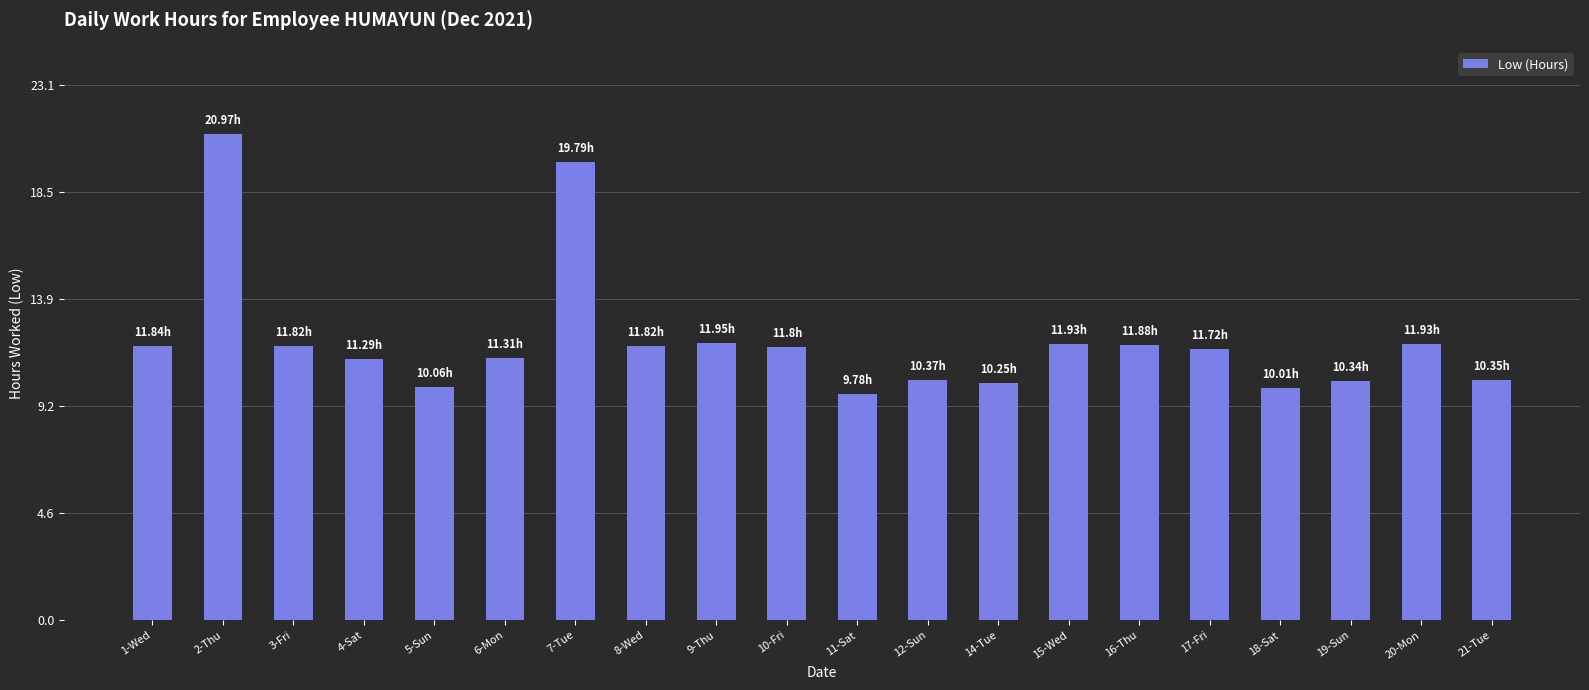

What is the change in value from 14-Tue to 15-Wed?

+1.7